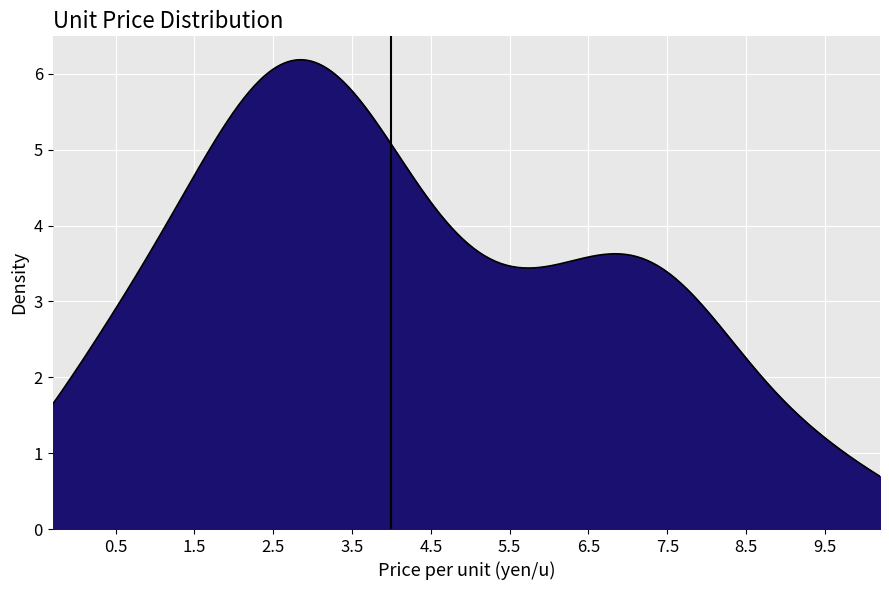

What is the maximum value shown in the chart?

6.2